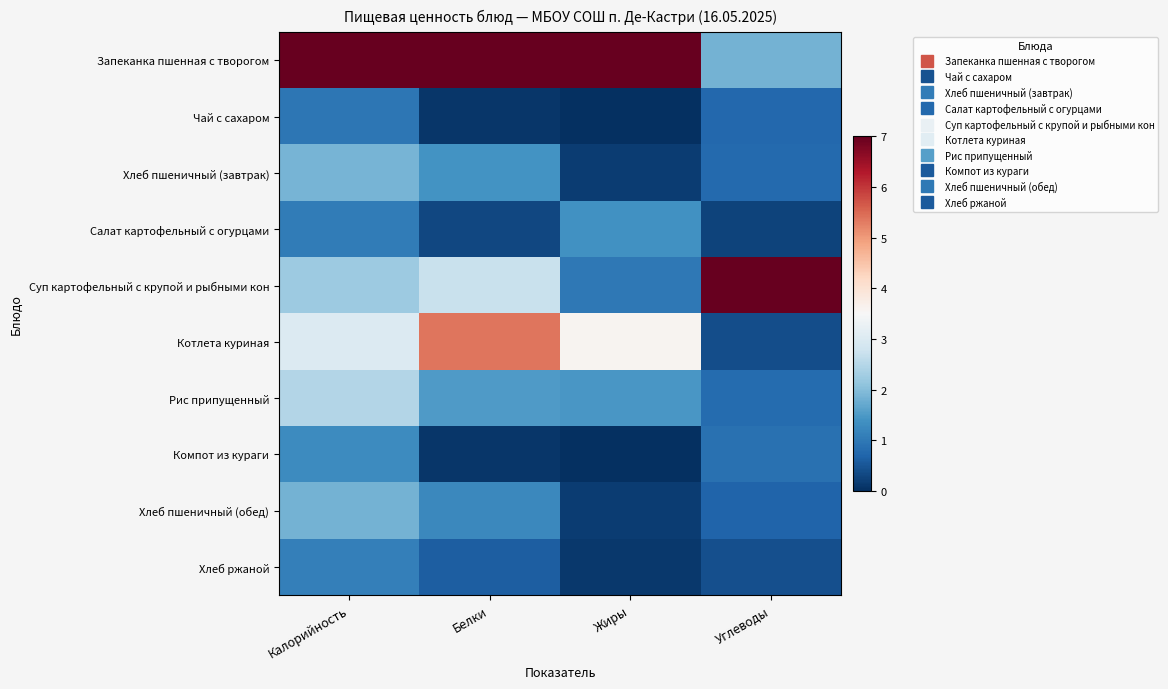

Reading left to right, extract all data points from this chart.

Запеканка пшенная с творогом: Калорийность=7.0	Белки=7.0	Жиры=7.0	Углеводы=1.9
Чай с сахаром: Калорийность=1.0	Белки=0.1	Жиры=0.0	Углеводы=0.8
Хлеб пшеничный (завтрак): Калорийность=1.9	Белки=1.4	Жиры=0.2	Углеводы=0.8
Салат картофельный с огурцами: Калорийность=1.1	Белки=0.3	Жиры=1.4	Углеводы=0.3
Суп картофельный с крупой и рыбными кон: Калорийность=2.2	Белки=2.7	Жиры=1.0	Углеводы=7.0
Котлета куриная: Калорийность=3.0	Белки=5.4	Жиры=3.6	Углеводы=0.4
Рис припущенный: Калорийность=2.5	Белки=1.5	Жиры=1.5	Углеводы=0.8
Компот из кураги: Калорийность=1.3	Белки=0.1	Жиры=0.0	Углеводы=0.9
Хлеб пшеничный (обед): Калорийность=1.9	Белки=1.2	Жиры=0.2	Углеводы=0.7
Хлеб ржаной: Калорийность=1.1	Белки=0.6	Жиры=0.1	Углеводы=0.4